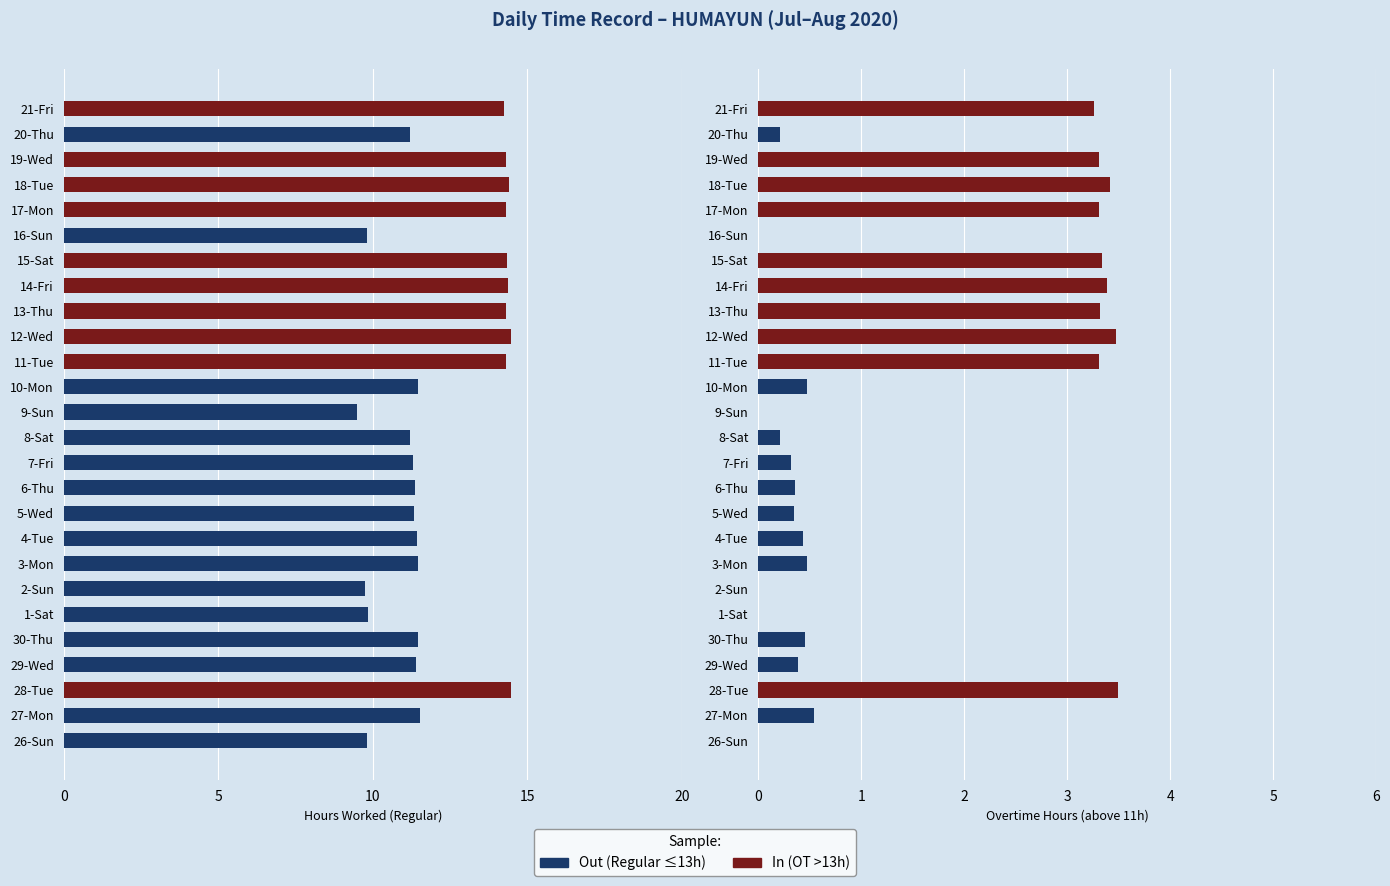

Is it true that High Hours (>13) equals 0.7 at 4-Tue?

False